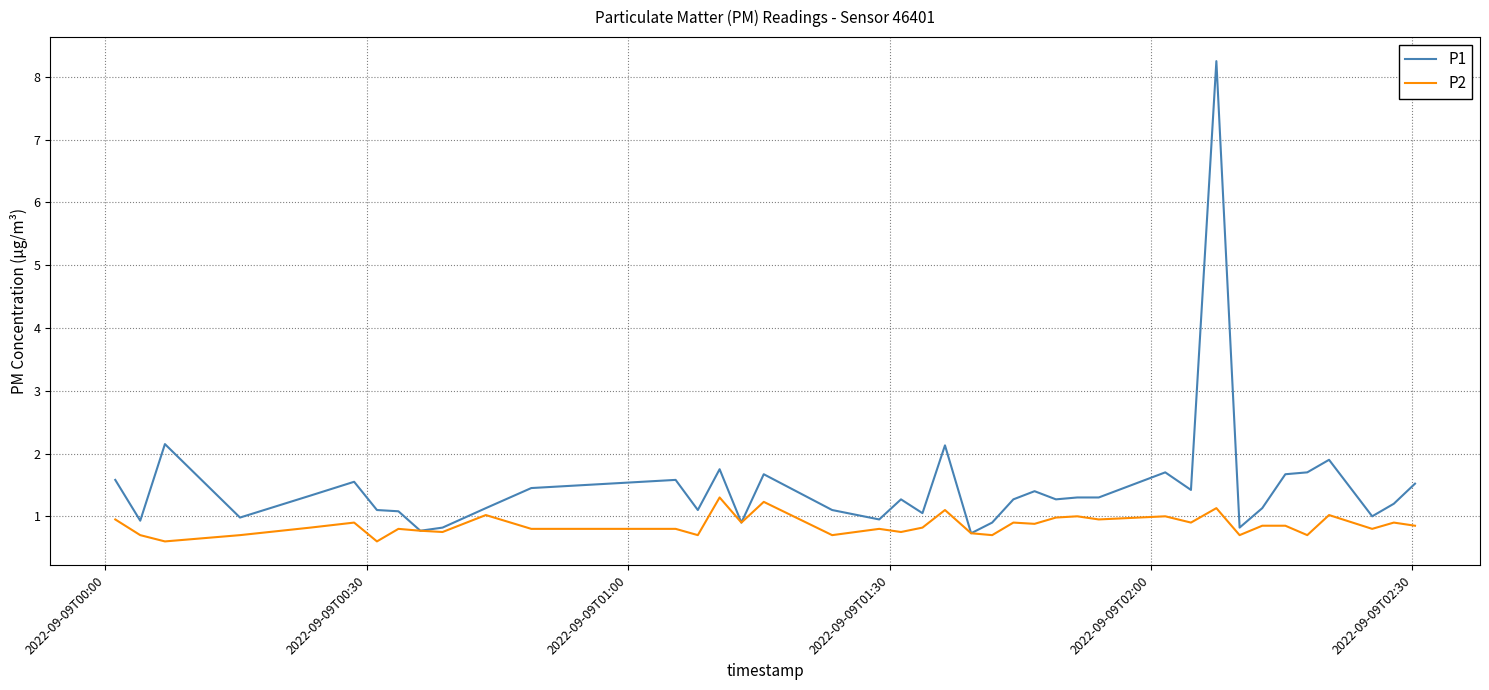

List the series in order of their peak value, lowest first.

P2, P1